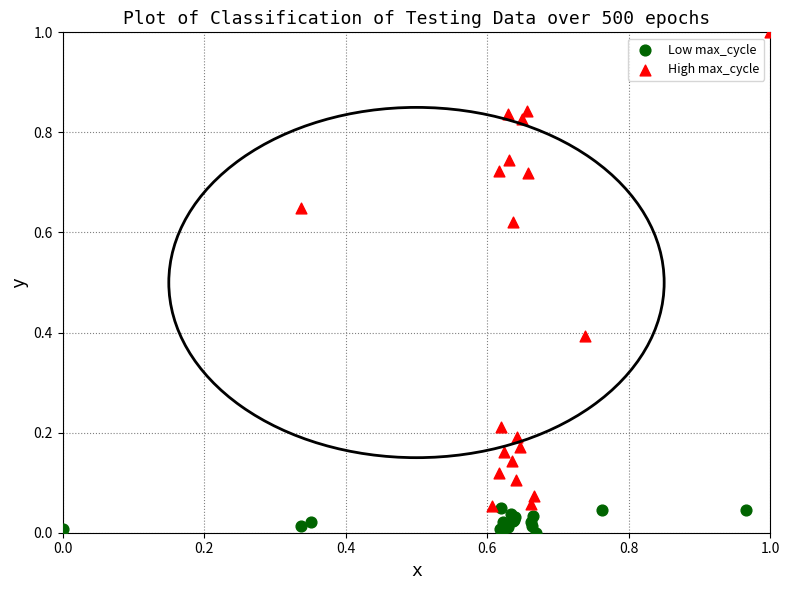

What are all the series names shown in the legend?

Low max_cycle, High max_cycle